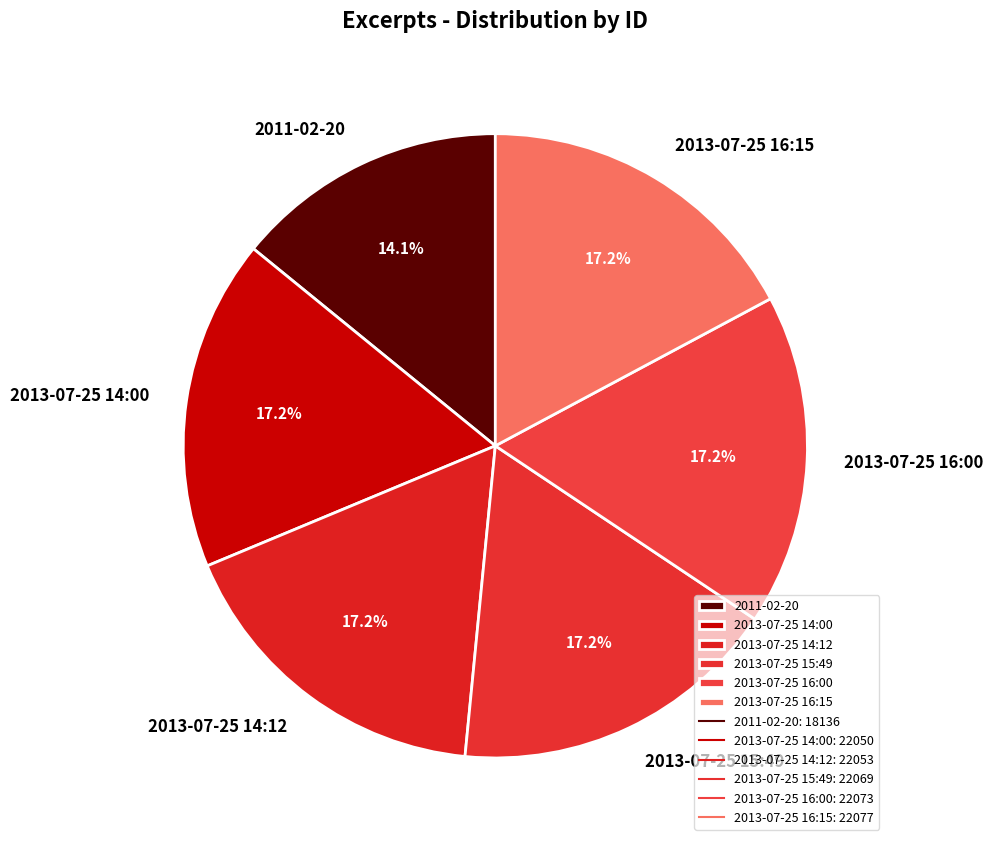

To the nearest percent, what is the average slice percentage?

17%